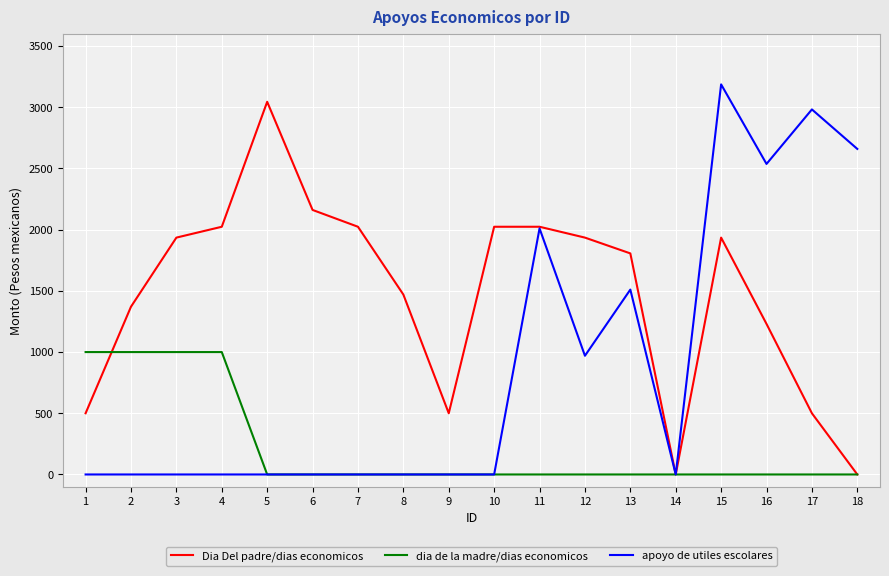

How many values in the dia de la madre/dias economicos series exceed 0?

4